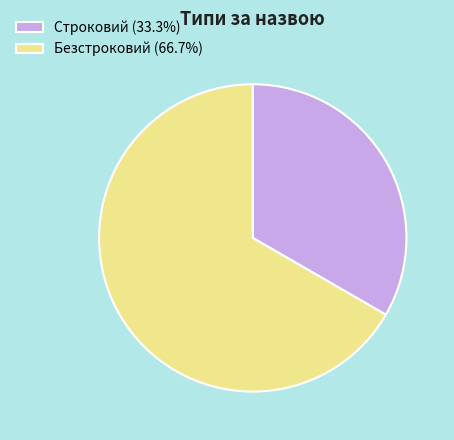

Which category has the biggest portion of the pie?

Безстроковий